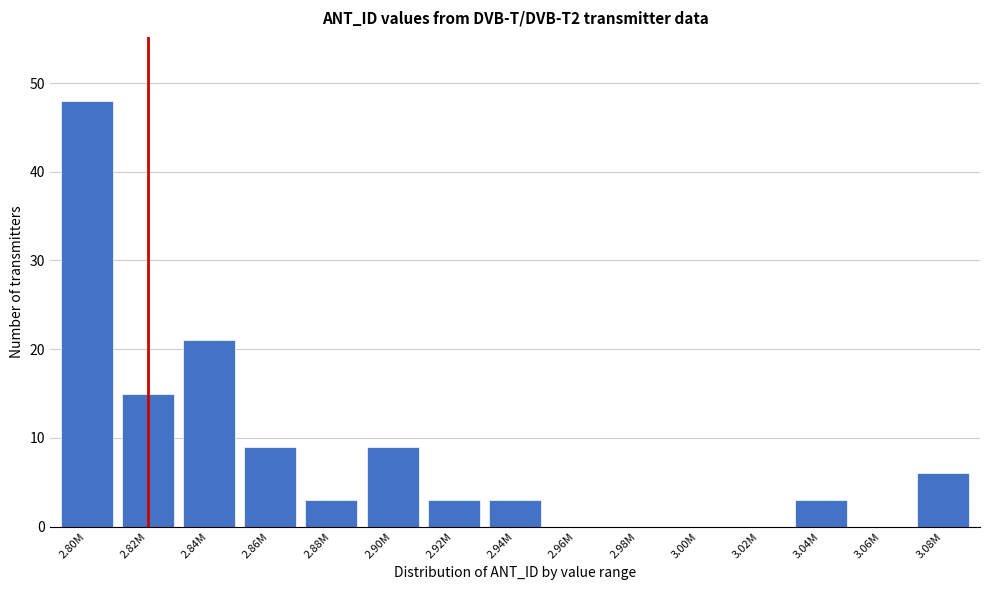

Reading right to left, extract all data points from this chart.

3.08M=6	3.06M=0	3.04M=3	3.02M=0	3.00M=0	2.98M=0	2.96M=0	2.94M=3	2.92M=3	2.90M=9	2.88M=3	2.86M=9	2.84M=21	2.82M=15	2.80M=48